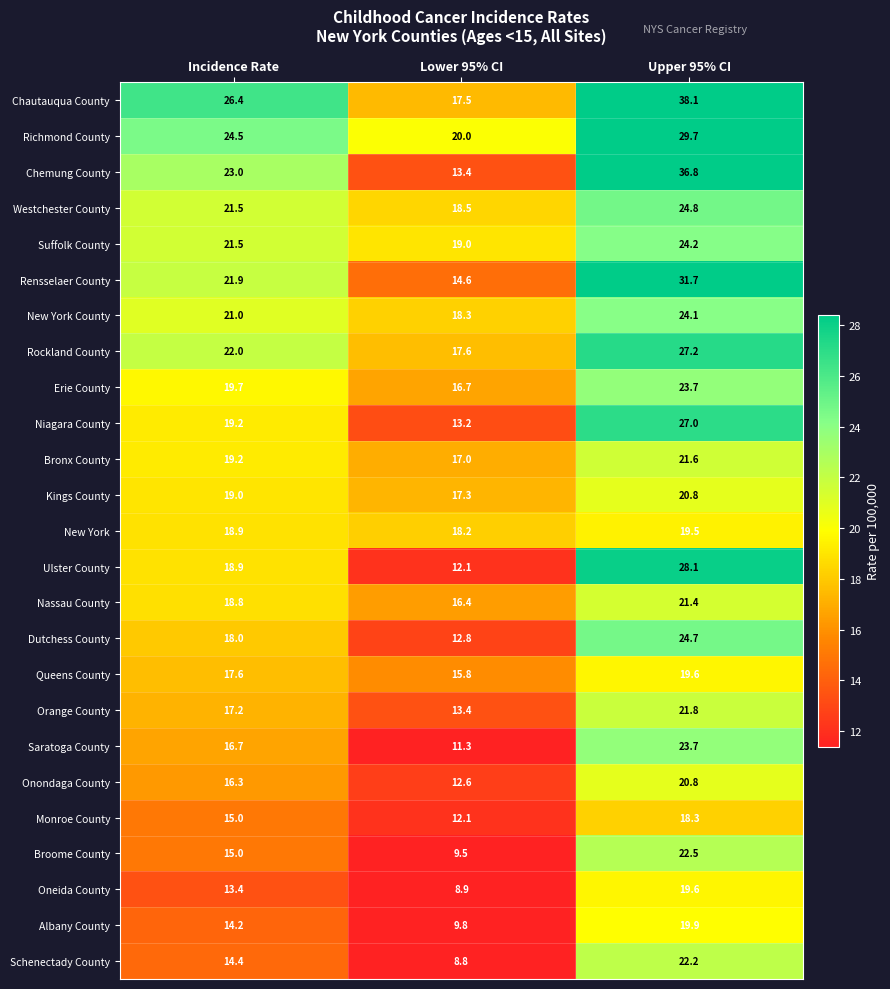

True or false: Broome County has a value of 6.0 at Lower 95% CI.

False